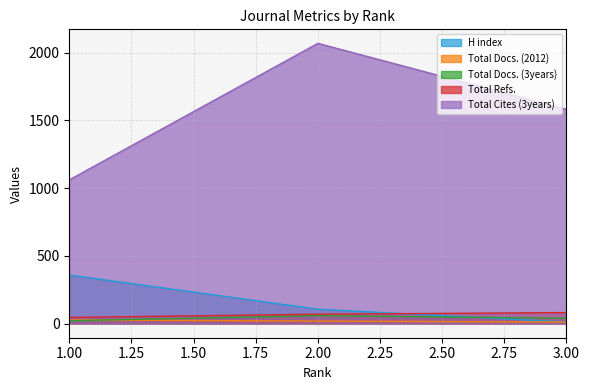

Reading left to right, extract all data points from this chart.

H index: 1=359	2=107	3=12
Total Docs. (2012): 1=28	2=19	3=12
Total Docs. (3years): 1=22	2=59	3=40
Total Refs.: 1=46	2=70	3=82
Total Cites (3years): 1=1061	2=2068	3=1581